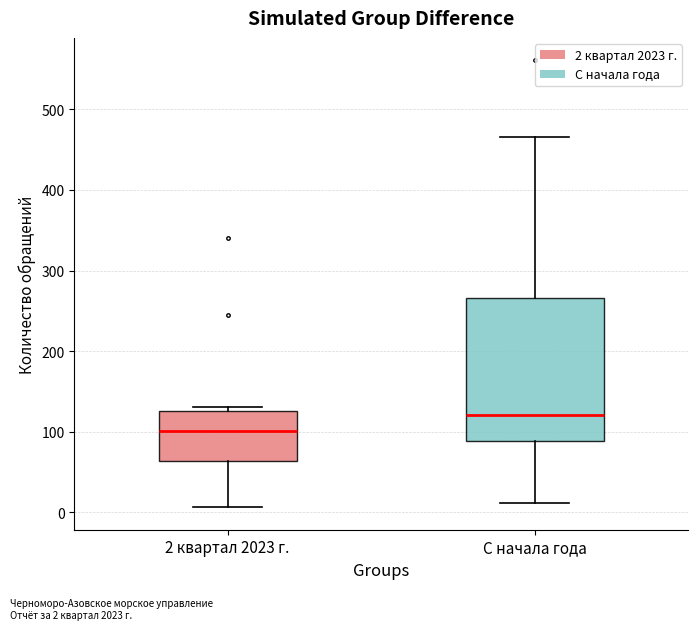

Where does the median line of the box for С начала года sit on the y-axis? The values are not printed on the chart, so give them approximately, as read against the axis.

120